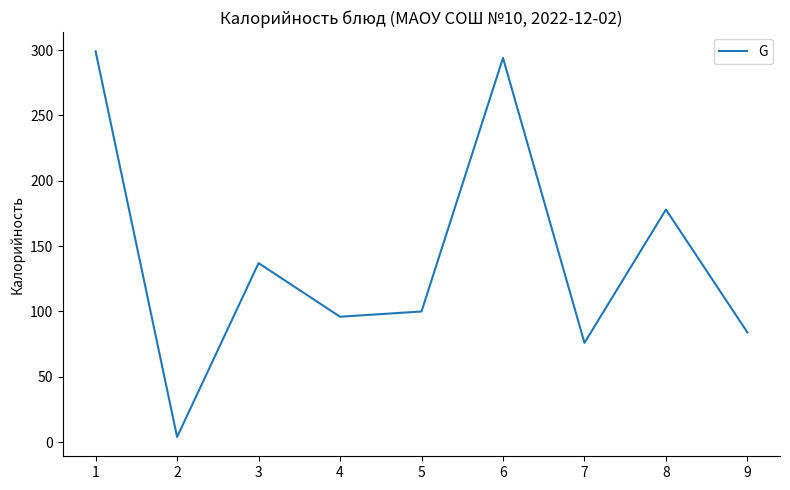

Rank the categories by value from highest to lowest.

1, 6, 8, 3, 5, 4, 9, 7, 2